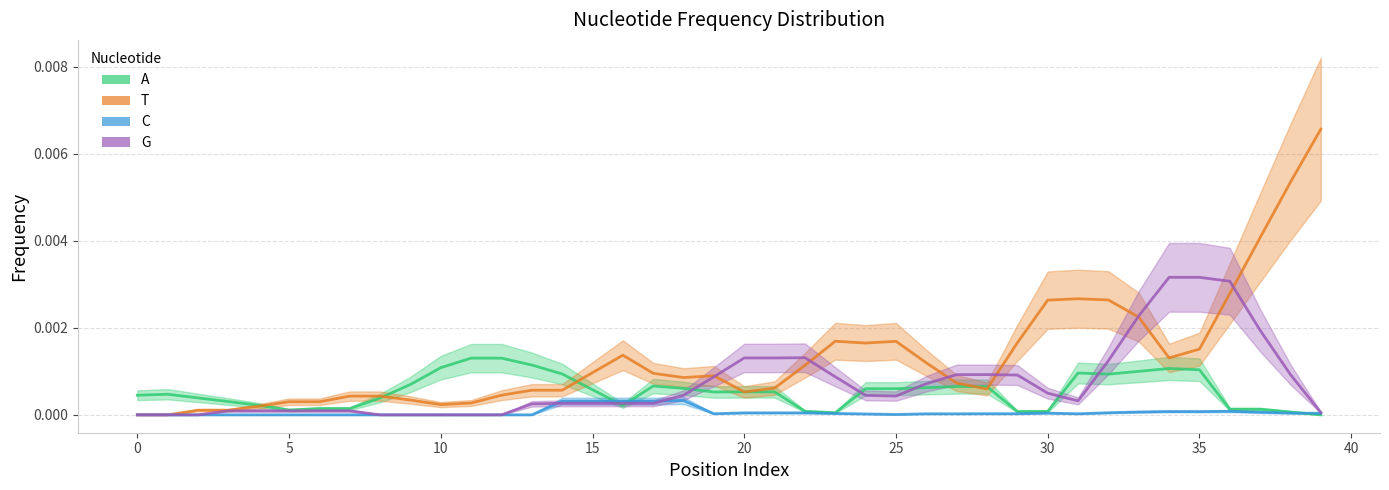

Between which two adjacent categories do G and T first intersect?

19 and 20